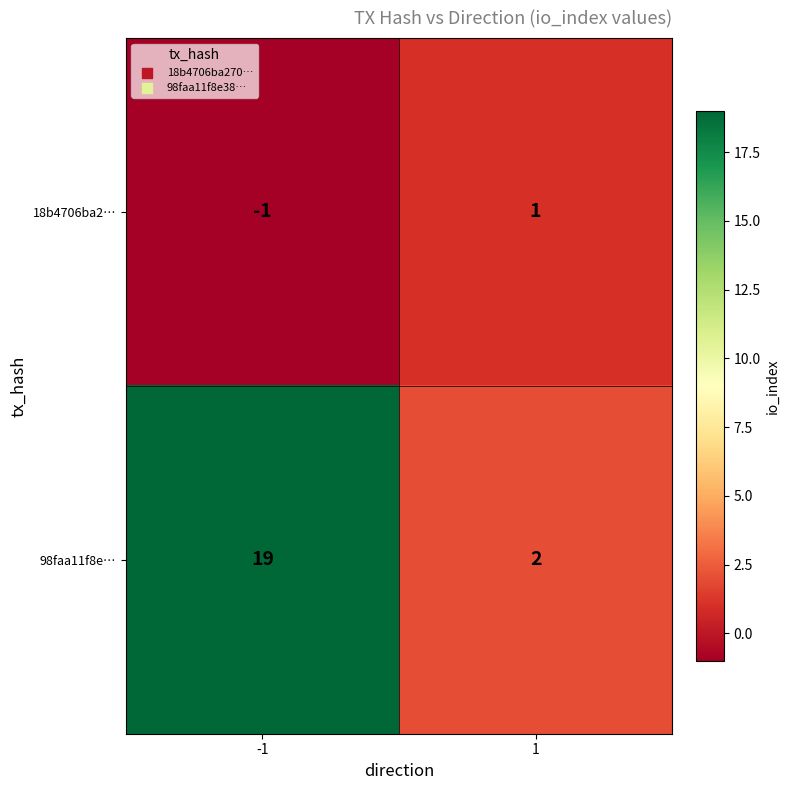

Which series changed the most between -1 and 1?

98faa11f8e…